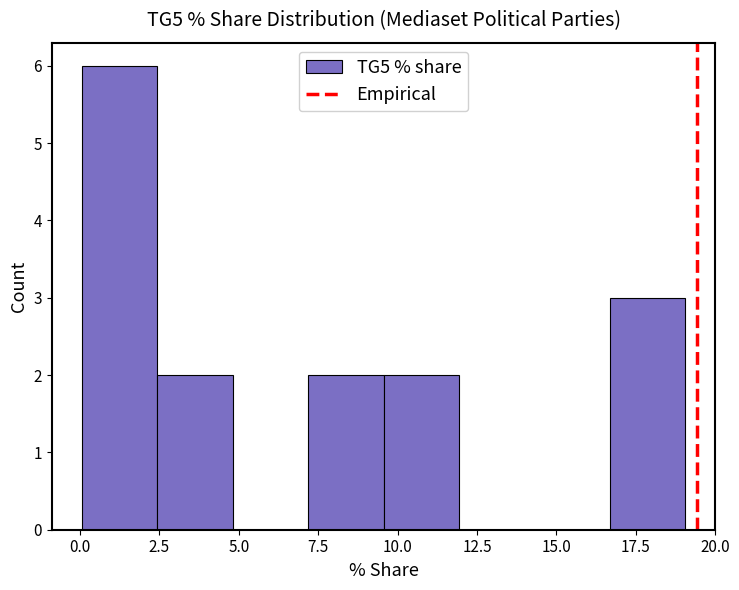

Reading left to right, list every bar in this chart as the range it spans on the x-axis followed by its height. Neither the bar edges nor the heights are printed on the chart, so give them approximately, as read against the axes.

0.0 to 2.5: 6
2.5 to 5.0: 2
5.0 to 7.0: 0
7.0 to 9.5: 2
9.5 to 12.0: 2
12.0 to 14.5: 0
14.5 to 16.5: 0
16.5 to 19.0: 3